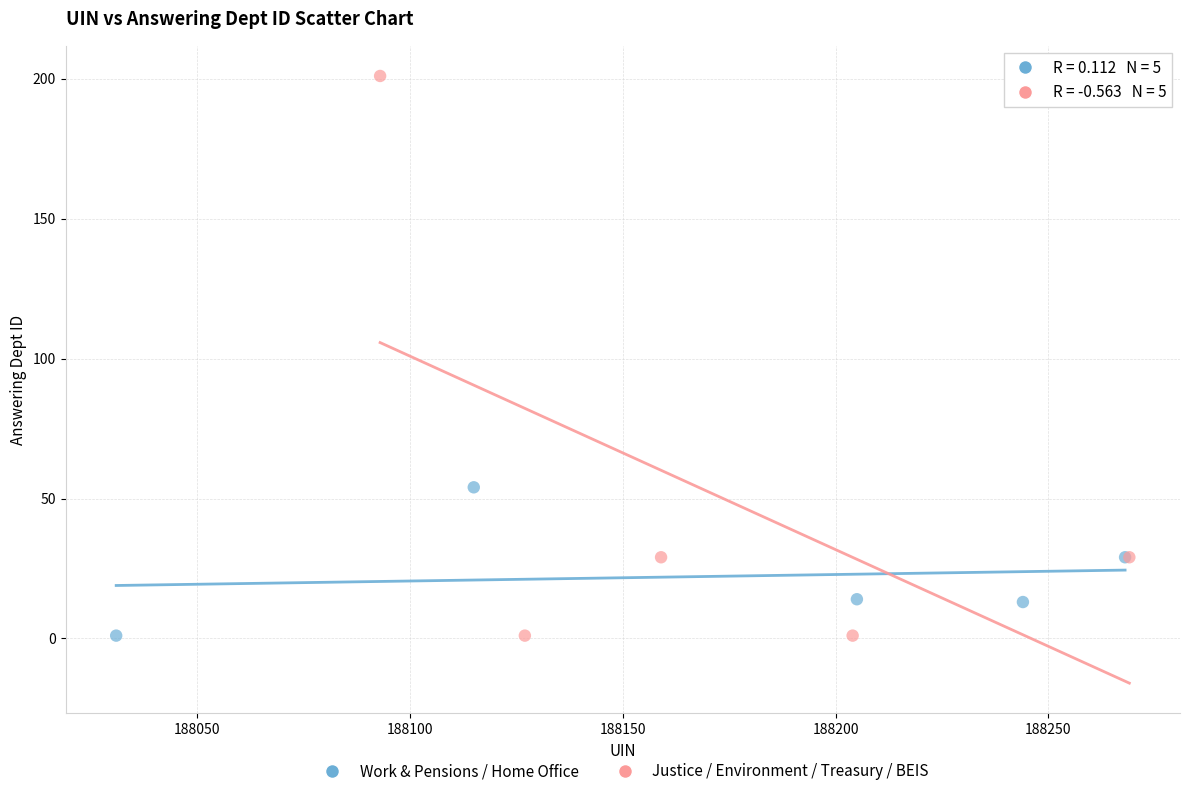

Which series has the widest spread of Y values?

Justice / Environment / Treasury / BEIS